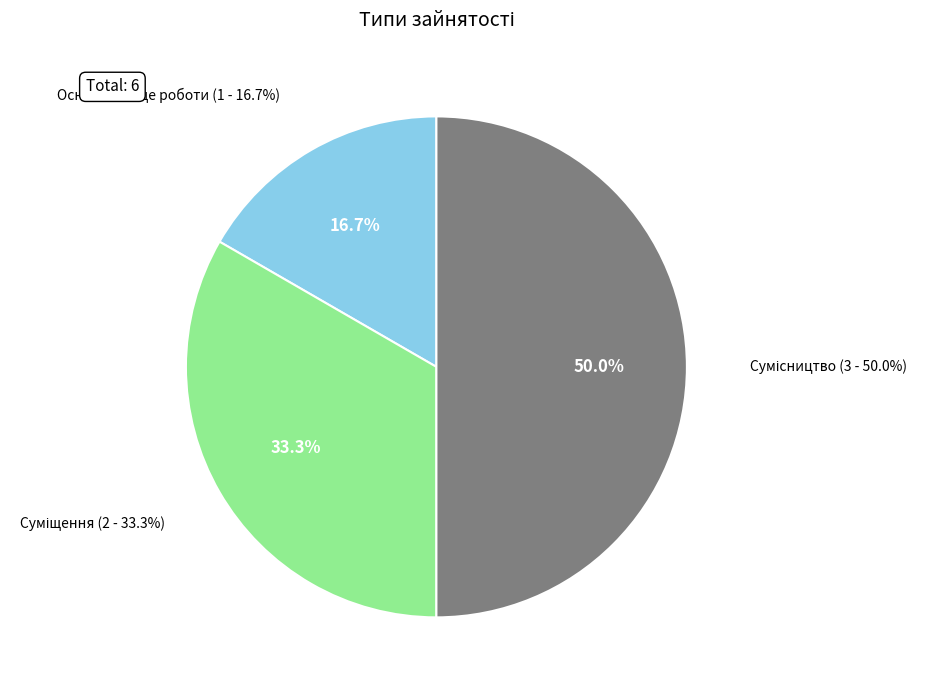

Does Сумісництво account for over 50% of the chart?

No